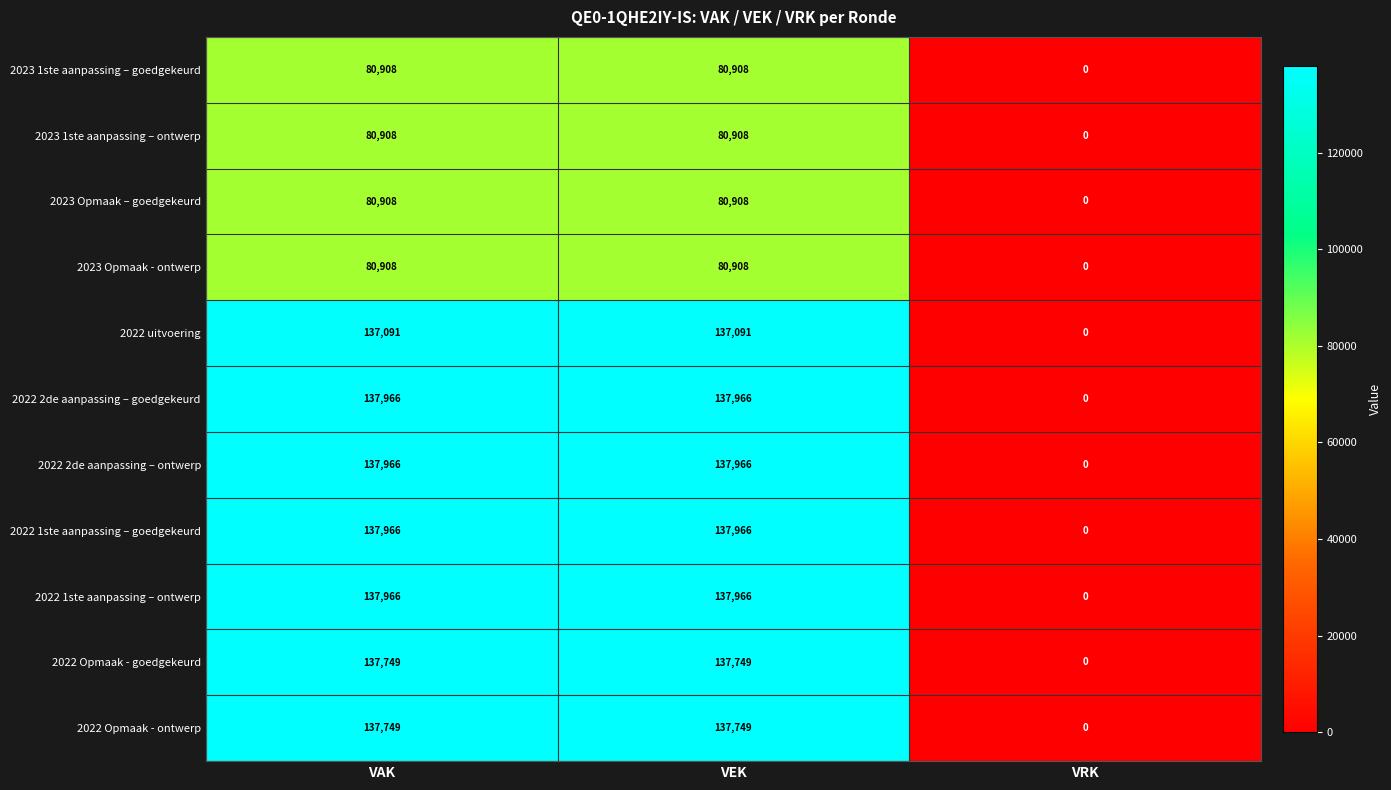

What is the maximum value shown in the chart?

137966